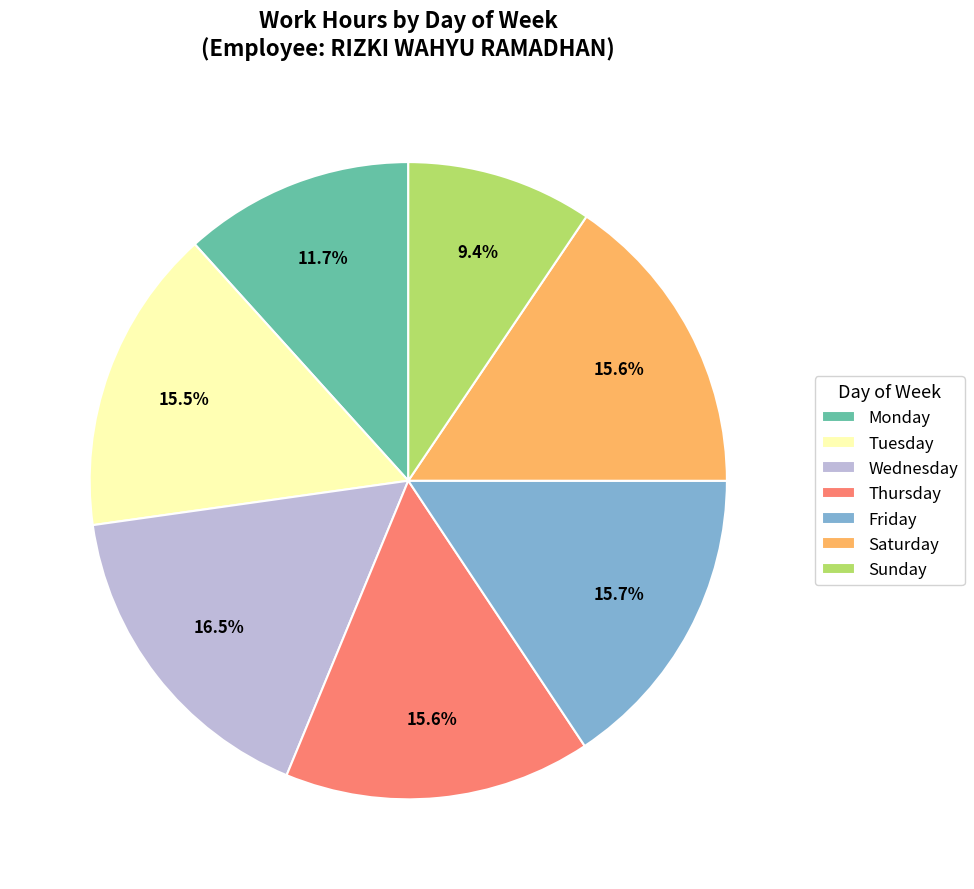

What is the total percentage of Monday and Saturday?

27.3%